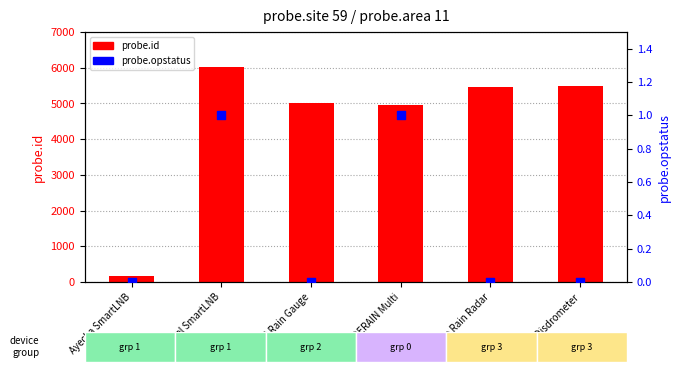

Which series has the widest spread of Y values?

probe.id